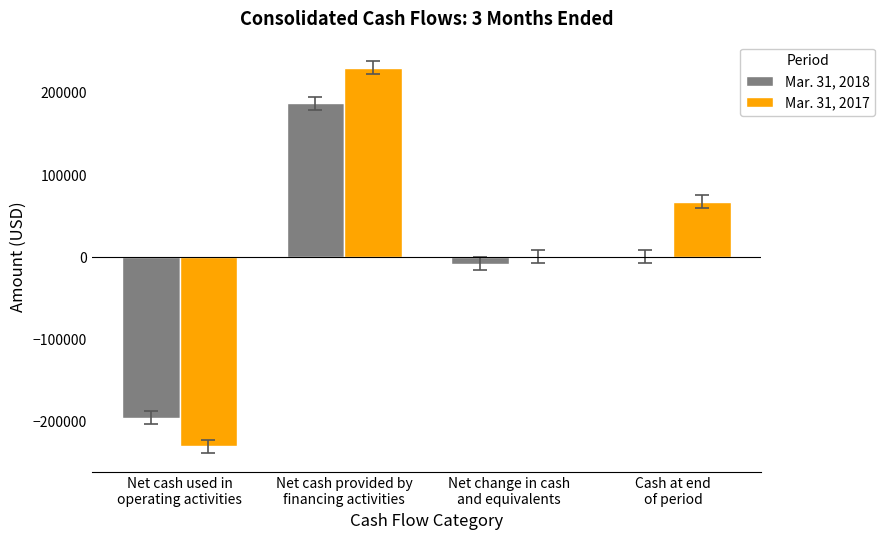

Reading left to right, extract all data points from this chart.

Mar. 31, 2018: -195059	187500	-7559	798
Mar. 31, 2017: -229818	230462	644	67636